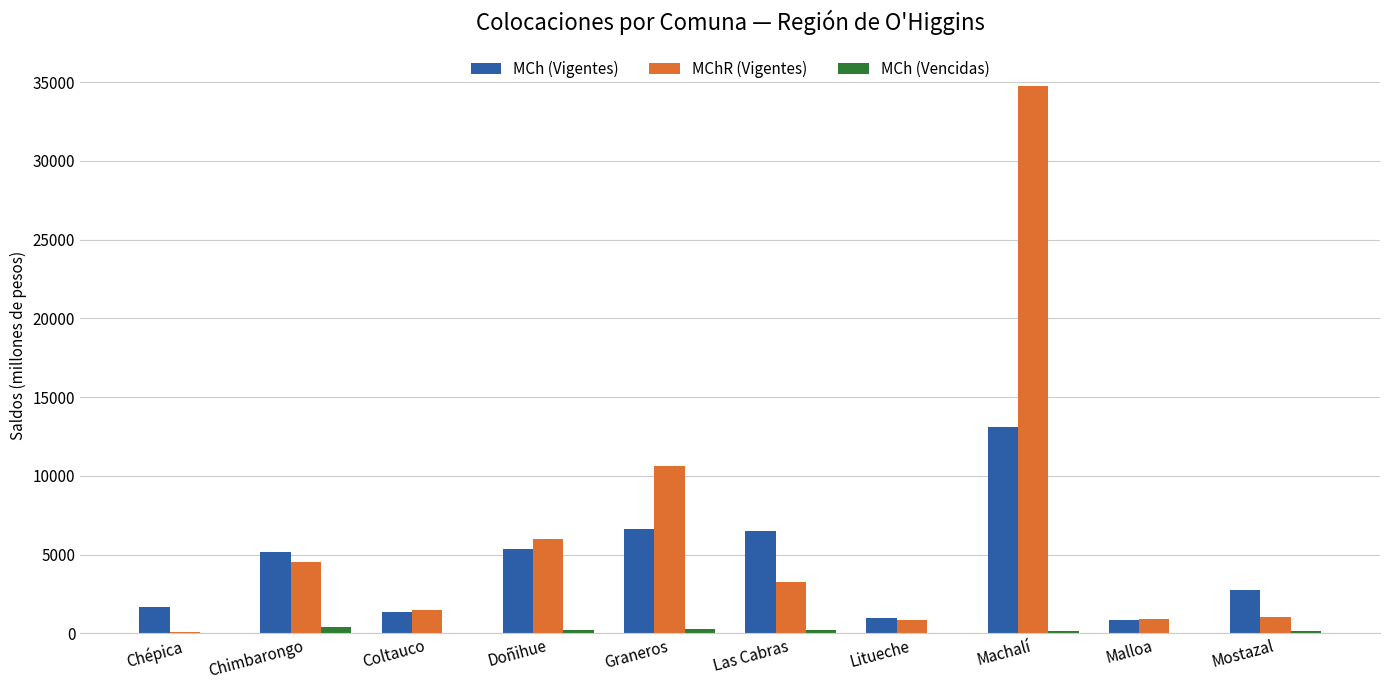

What is the sum of all MChR (Vigentes) values?

63654.6